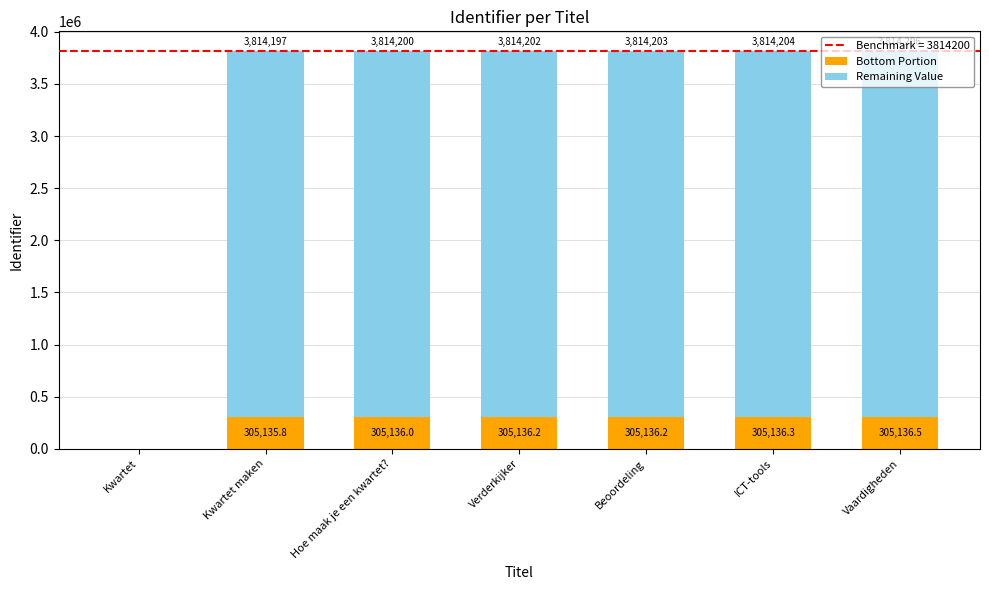

True or false: Bottom Portion has a value of 72185.8 at Kwartet maken.

False